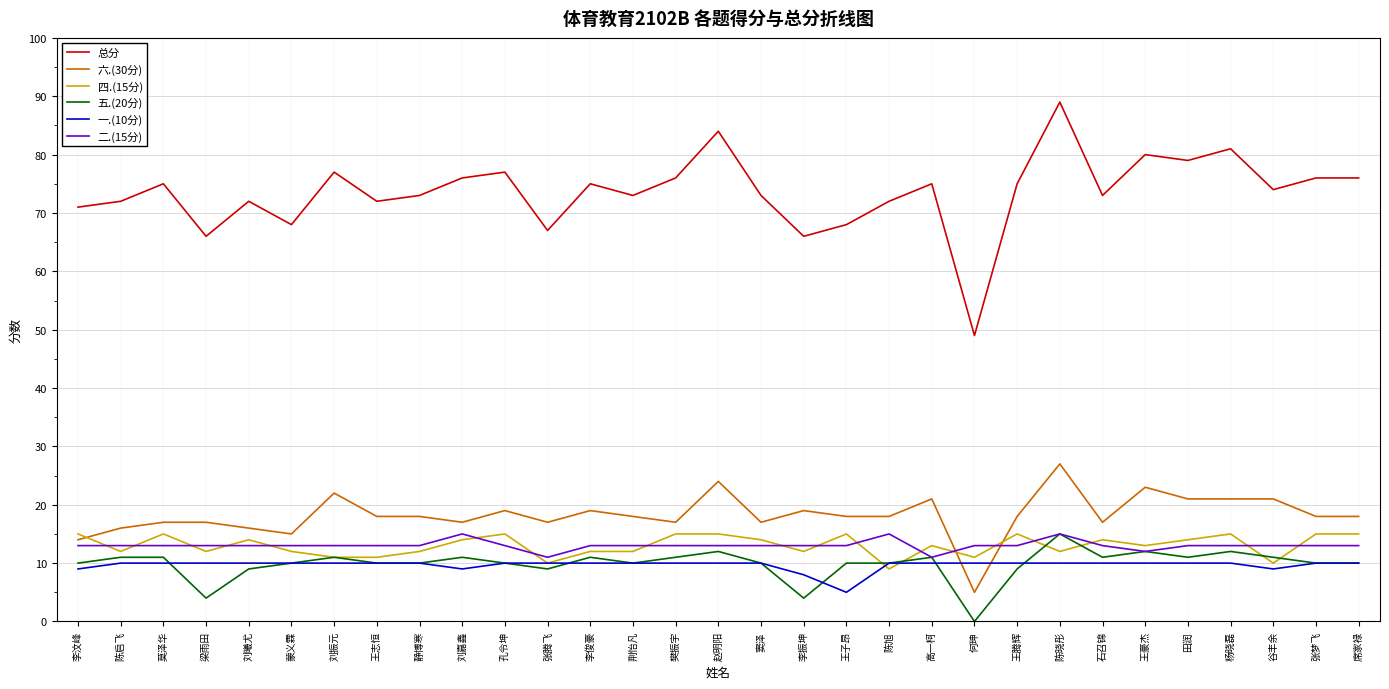

Reading right to left, list all the values displayed in this chart.

总分: 席家禄=76	张梦飞=76	谷丰余=74	杨晓磊=81	田润=79	王豪杰=80	石召锦=73	陈晓彤=89	王腾辉=75	何珅=49	高一柯=75	陈旭=72	王子昂=68	李振坤=66	窦泽=73	赵明阳=84	樊振宇=76	荆怡凡=73	李俊豪=75	张腾飞=67	孔令坤=77	刘嘉鑫=76	静博寒=73	王志恒=72	刘振元=77	蒙义霖=68	刘曦尤=72	梁雨田=66	莫泽华=75	陈启飞=72	李汶峰=71
六.(30分): 席家禄=18	张梦飞=18	谷丰余=21	杨晓磊=21	田润=21	王豪杰=23	石召锦=17	陈晓彤=27	王腾辉=18	何珅=5	高一柯=21	陈旭=18	王子昂=18	李振坤=19	窦泽=17	赵明阳=24	樊振宇=17	荆怡凡=18	李俊豪=19	张腾飞=17	孔令坤=19	刘嘉鑫=17	静博寒=18	王志恒=18	刘振元=22	蒙义霖=15	刘曦尤=16	梁雨田=17	莫泽华=17	陈启飞=16	李汶峰=14
四.(15分): 席家禄=15	张梦飞=15	谷丰余=10	杨晓磊=15	田润=14	王豪杰=13	石召锦=14	陈晓彤=12	王腾辉=15	何珅=11	高一柯=13	陈旭=9	王子昂=15	李振坤=12	窦泽=14	赵明阳=15	樊振宇=15	荆怡凡=12	李俊豪=12	张腾飞=10	孔令坤=15	刘嘉鑫=14	静博寒=12	王志恒=11	刘振元=11	蒙义霖=12	刘曦尤=14	梁雨田=12	莫泽华=15	陈启飞=12	李汶峰=15
五.(20分): 席家禄=10	张梦飞=10	谷丰余=11	杨晓磊=12	田润=11	王豪杰=12	石召锦=11	陈晓彤=15	王腾辉=9	何珅=0	高一柯=11	陈旭=10	王子昂=10	李振坤=4	窦泽=10	赵明阳=12	樊振宇=11	荆怡凡=10	李俊豪=11	张腾飞=9	孔令坤=10	刘嘉鑫=11	静博寒=10	王志恒=10	刘振元=11	蒙义霖=10	刘曦尤=9	梁雨田=4	莫泽华=11	陈启飞=11	李汶峰=10
一.(10分): 席家禄=10	张梦飞=10	谷丰余=9	杨晓磊=10	田润=10	王豪杰=10	石召锦=10	陈晓彤=10	王腾辉=10	何珅=10	高一柯=10	陈旭=10	王子昂=5	李振坤=8	窦泽=10	赵明阳=10	樊振宇=10	荆怡凡=10	李俊豪=10	张腾飞=10	孔令坤=10	刘嘉鑫=9	静博寒=10	王志恒=10	刘振元=10	蒙义霖=10	刘曦尤=10	梁雨田=10	莫泽华=10	陈启飞=10	李汶峰=9
二.(15分): 席家禄=13	张梦飞=13	谷丰余=13	杨晓磊=13	田润=13	王豪杰=12	石召锦=13	陈晓彤=15	王腾辉=13	何珅=13	高一柯=11	陈旭=15	王子昂=13	李振坤=13	窦泽=13	赵明阳=13	樊振宇=13	荆怡凡=13	李俊豪=13	张腾飞=11	孔令坤=13	刘嘉鑫=15	静博寒=13	王志恒=13	刘振元=13	蒙义霖=13	刘曦尤=13	梁雨田=13	莫泽华=13	陈启飞=13	李汶峰=13